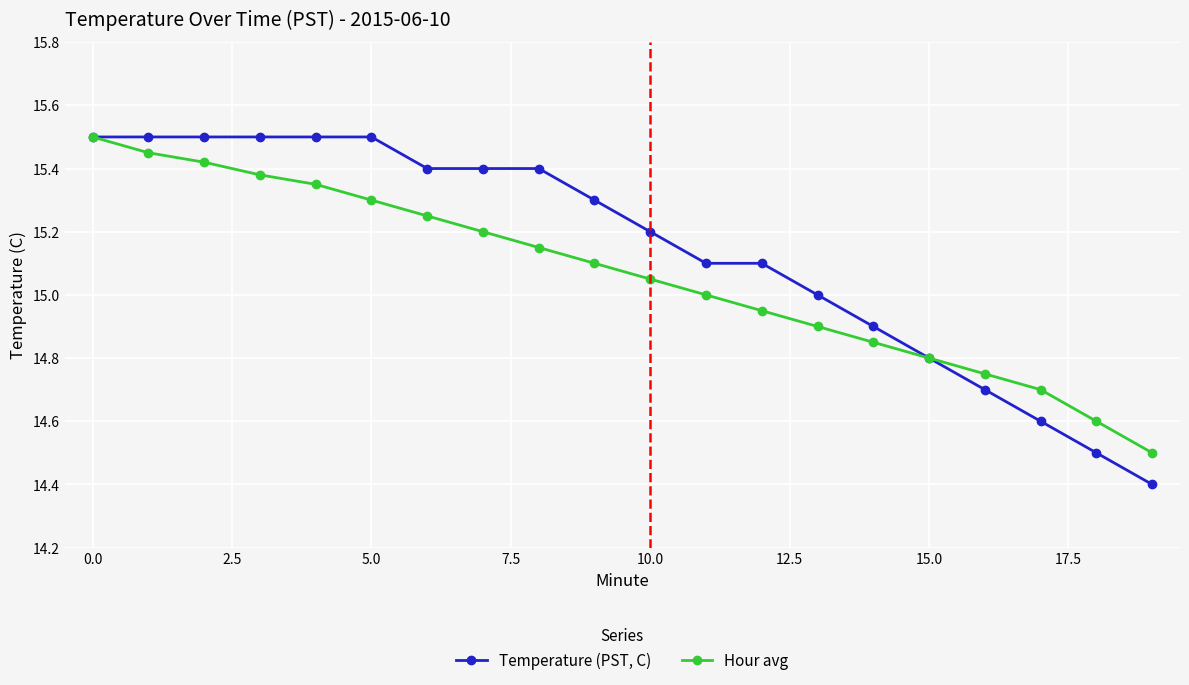

What is the minimum value for Temperature (PST, C)?

14.4